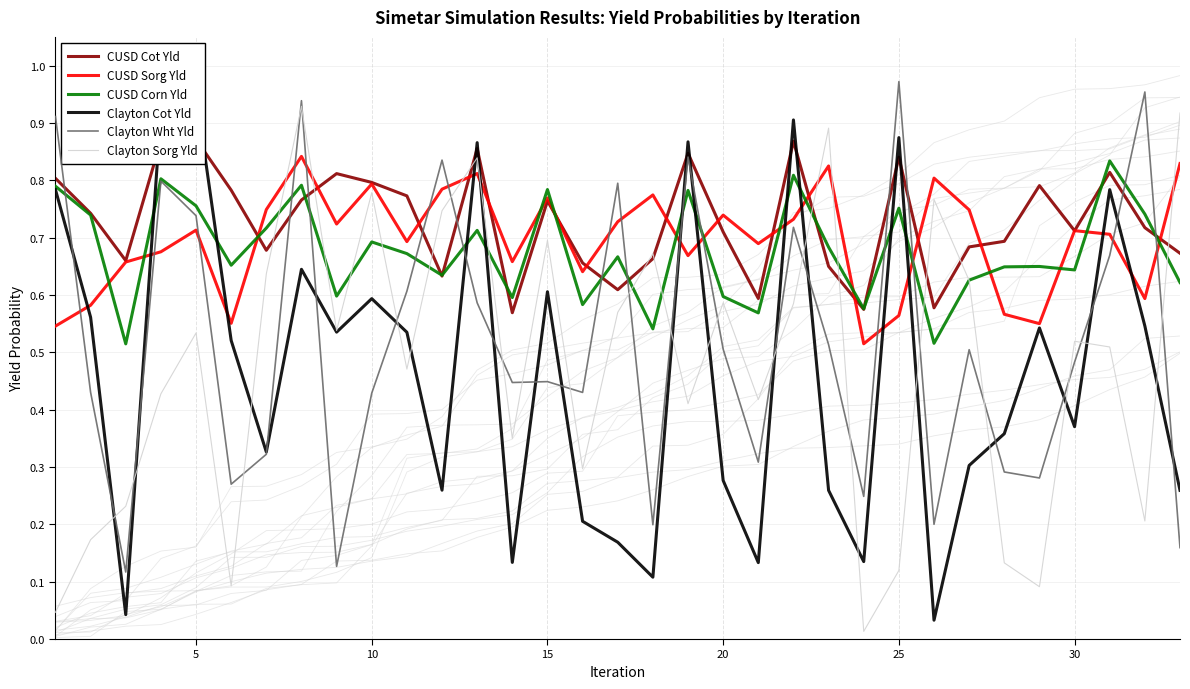

Reading right to left, what are all the values shown in this chart?

CUSD Cot Yld: 0.7	0.7	0.8	0.7	0.8	0.7	0.7	0.6	0.8	0.6	0.6	0.9	0.6	0.7	0.8	0.7	0.6	0.7	0.8	0.6	0.9	0.6	0.8	0.8	0.8	0.8	0.7	0.8	0.9	0.9	0.7	0.7	0.8
CUSD Sorg Yld: 0.8	0.6	0.7	0.7	0.5	0.6	0.7	0.8	0.6	0.5	0.8	0.7	0.7	0.7	0.7	0.8	0.7	0.6	0.8	0.7	0.8	0.8	0.7	0.8	0.7	0.8	0.7	0.6	0.7	0.7	0.7	0.6	0.5
CUSD Corn Yld: 0.6	0.7	0.8	0.6	0.6	0.6	0.6	0.5	0.8	0.6	0.7	0.8	0.6	0.6	0.8	0.5	0.7	0.6	0.8	0.6	0.7	0.6	0.7	0.7	0.6	0.8	0.7	0.7	0.8	0.8	0.5	0.7	0.8
Clayton Cot Yld: 0.3	0.5	0.8	0.4	0.5	0.4	0.3	0.0	0.9	0.1	0.3	0.9	0.1	0.3	0.9	0.1	0.2	0.2	0.6	0.1	0.9	0.3	0.5	0.6	0.5	0.6	0.3	0.5	1.0	0.9	0.0	0.6	0.8
Clayton Wht Yld: 0.2	1.0	0.7	0.5	0.3	0.3	0.5	0.2	1.0	0.2	0.5	0.7	0.3	0.5	0.8	0.2	0.8	0.4	0.4	0.4	0.6	0.8	0.6	0.4	0.1	0.9	0.3	0.3	0.7	0.8	0.1	0.4	0.9
Clayton Sorg Yld: 0.9	0.2	0.5	0.5	0.1	0.1	0.6	0.8	0.1	0.0	0.9	0.6	0.4	0.6	0.4	0.7	0.6	0.3	0.7	0.3	0.8	0.7	0.5	0.8	0.5	0.9	0.6	0.1	0.5	0.4	0.2	0.2	0.0